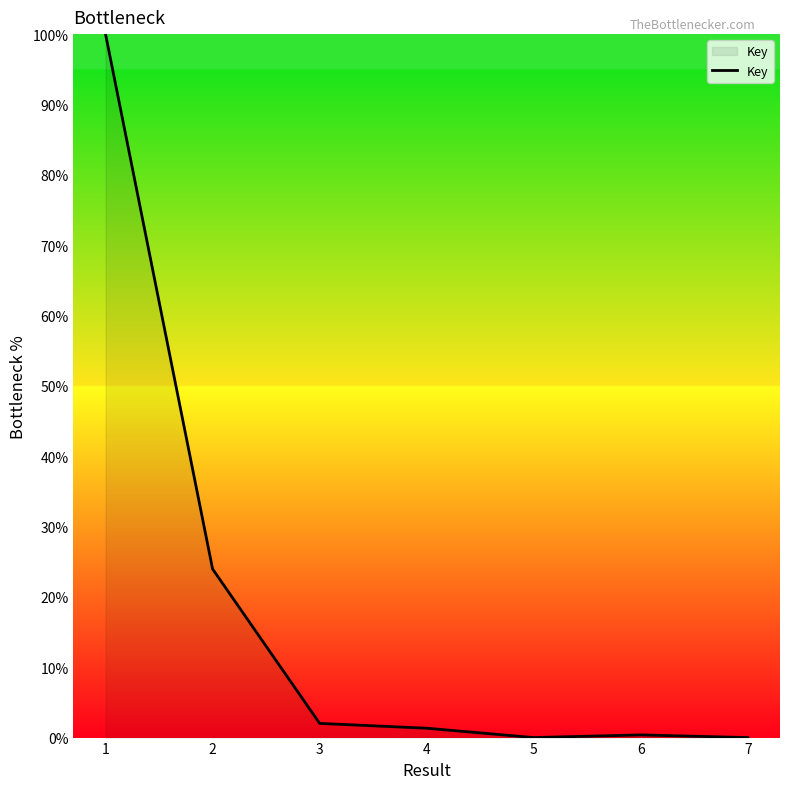

True or false: there are more than 2 points higher than both neighbors.

False